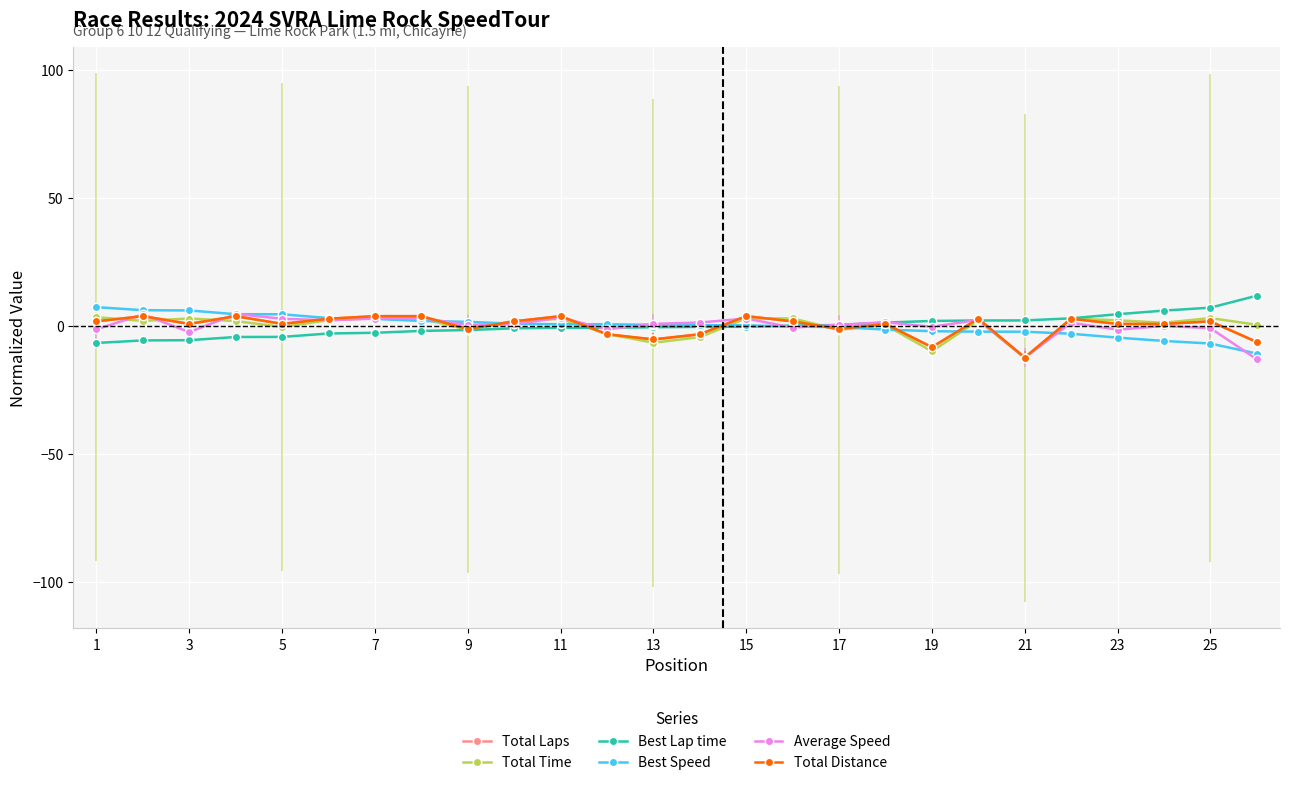

True or false: Average Speed and Best Lap time cross at least once.

True